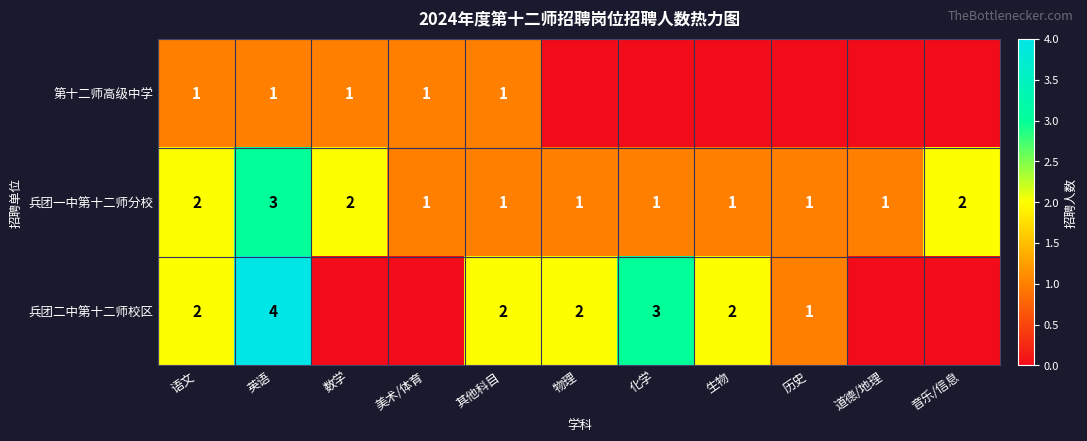

True or false: 兵团二中第十二师校区 has a value of 2 at 物理.

True